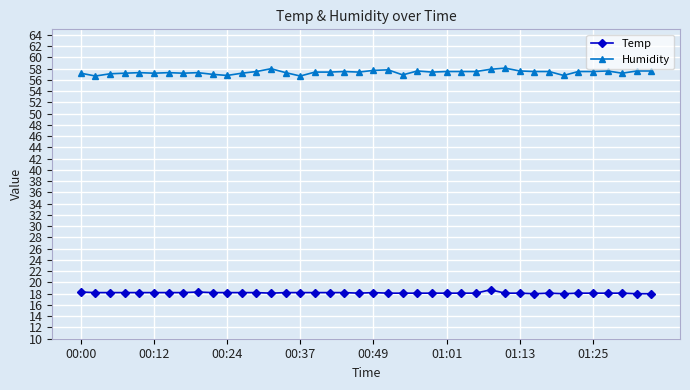

Which series has the largest range (max minus min)?

Humidity